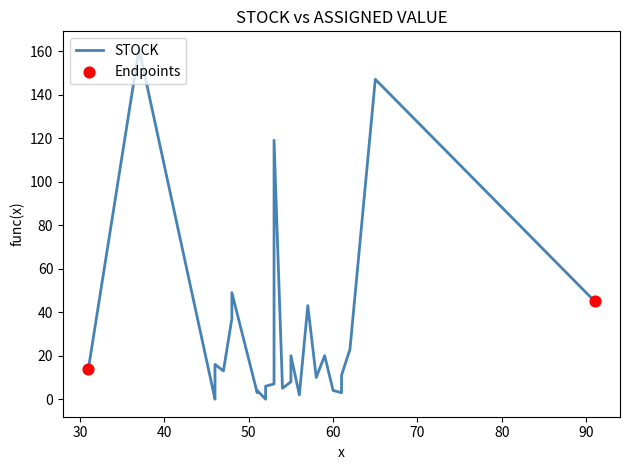

What is the change in value from 60 to 55?

+4